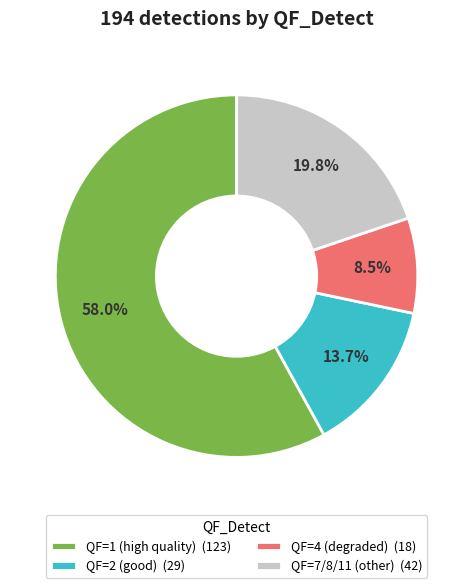

Do QF=7/8/11 (other) (42) and QF=2 (good) (29) together represent more than half of the pie?

No